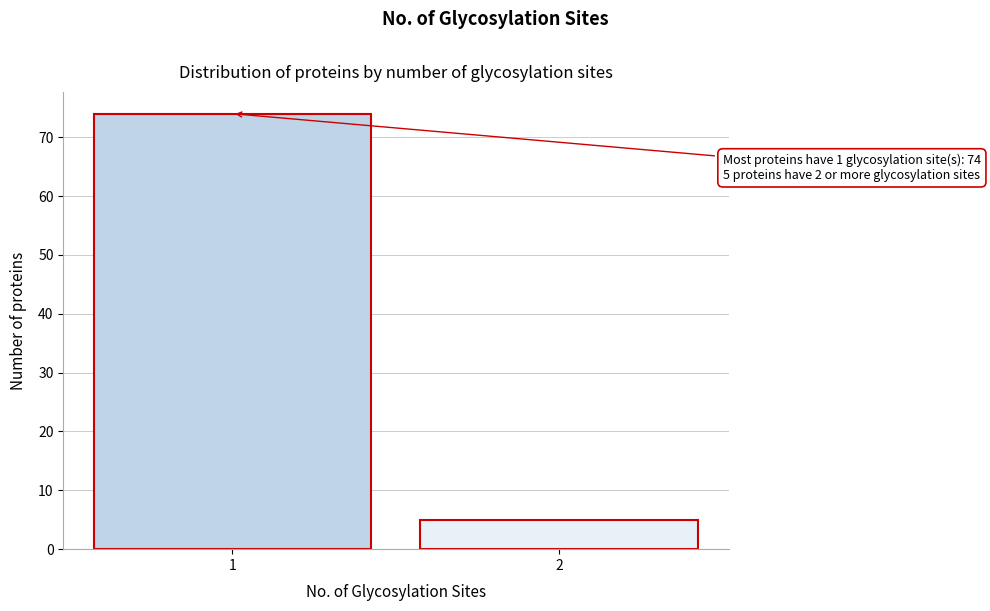

Reading left to right, what are all the values shown in this chart?

1=74	2=5